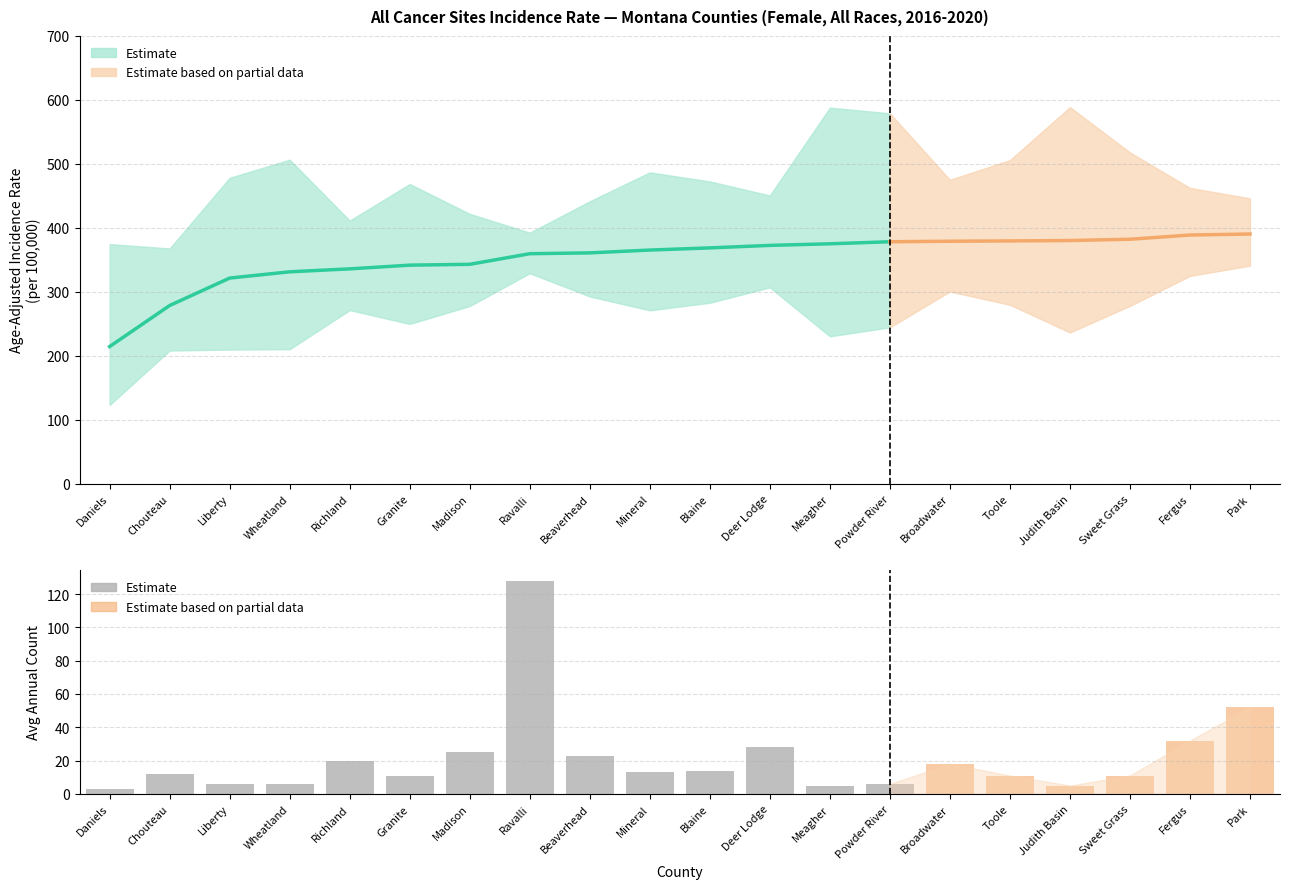

What is the value of the Avg Annual Count bar at the 19th from the left?

32.0